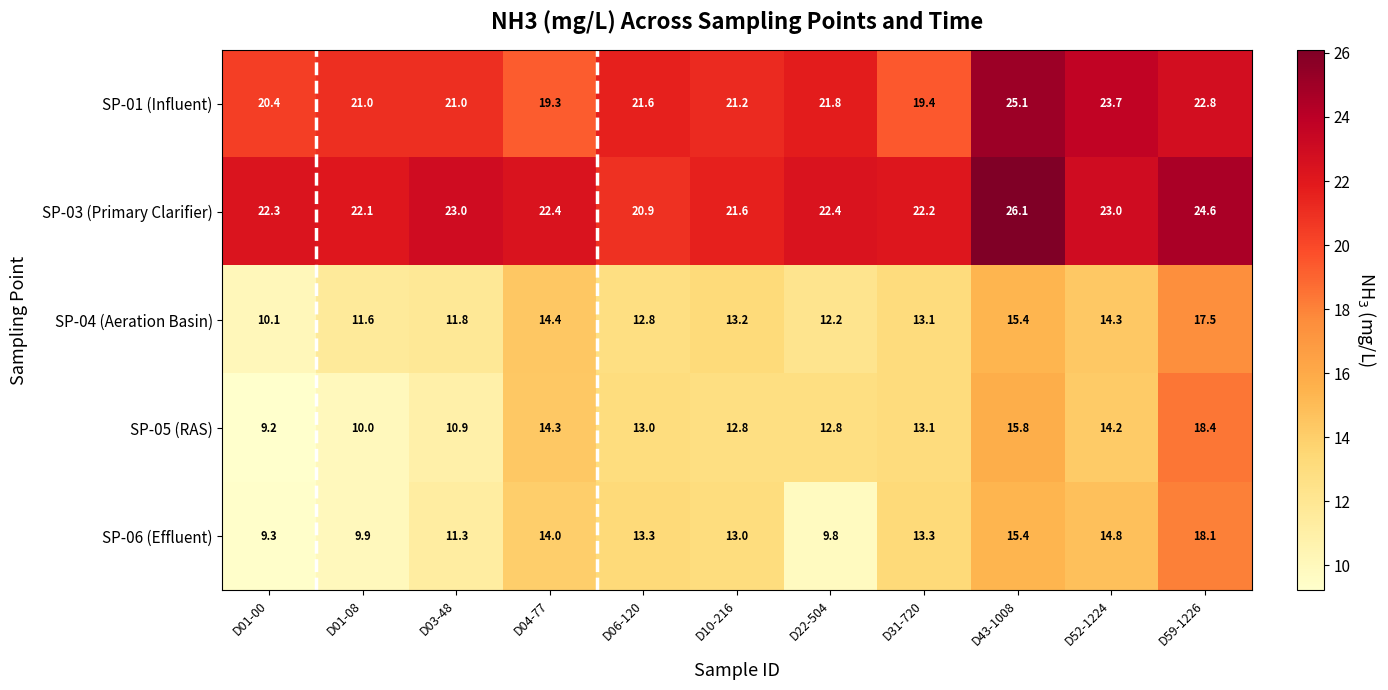

What is the sum of the SP-04 (Aeration Basin) values at D10-216 and D04-77?

27.6